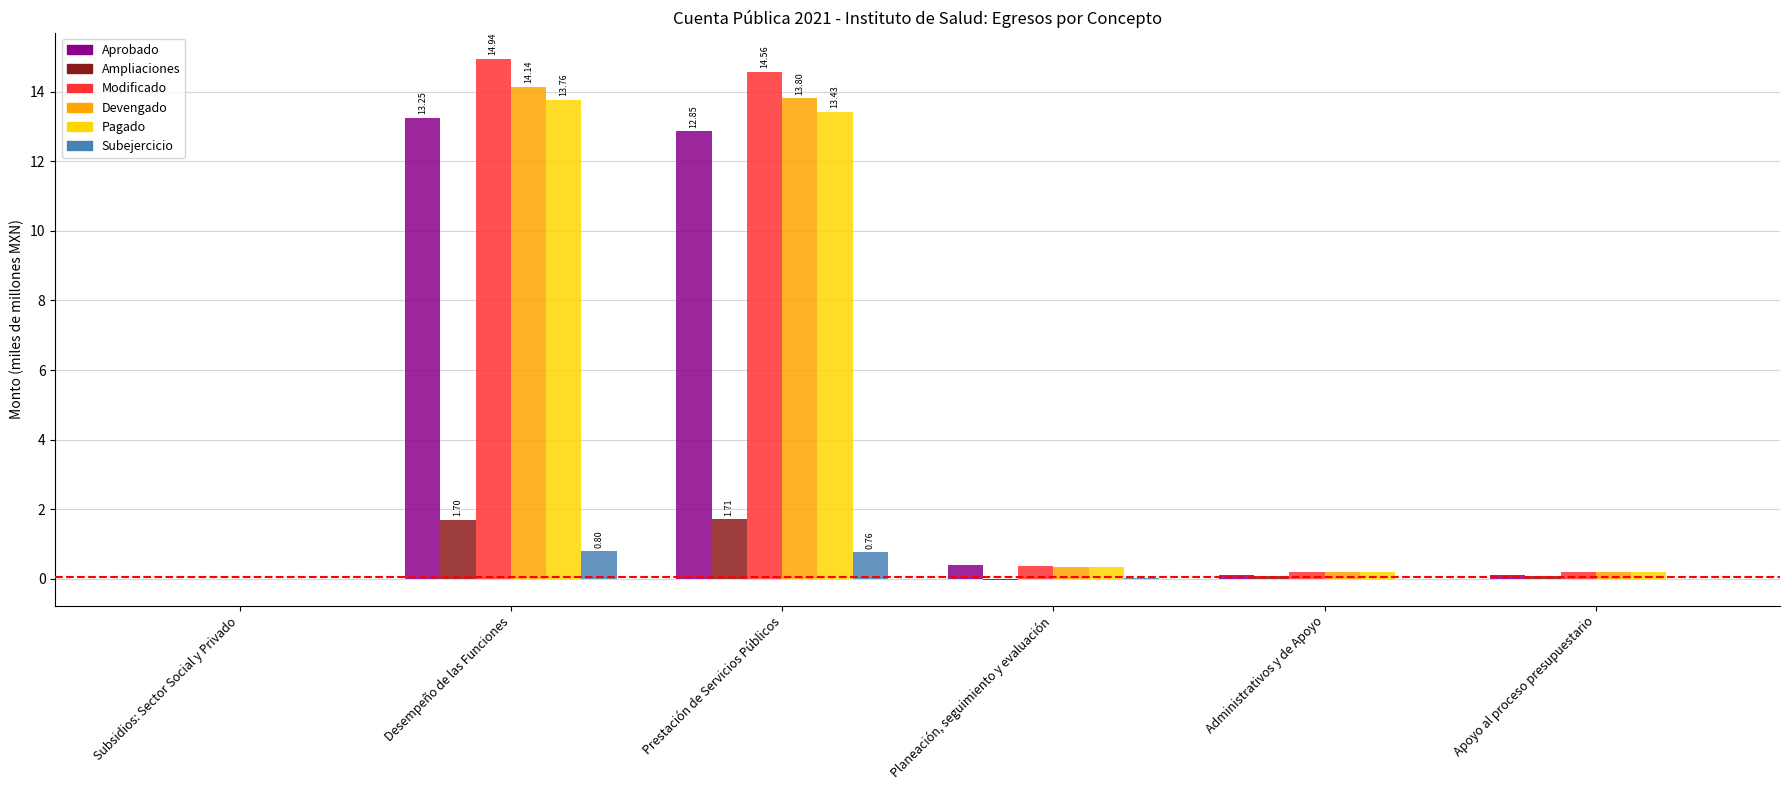

What are all the series names shown in the legend?

Aprobado, Ampliaciones, Modificado, Devengado, Pagado, Subejercicio